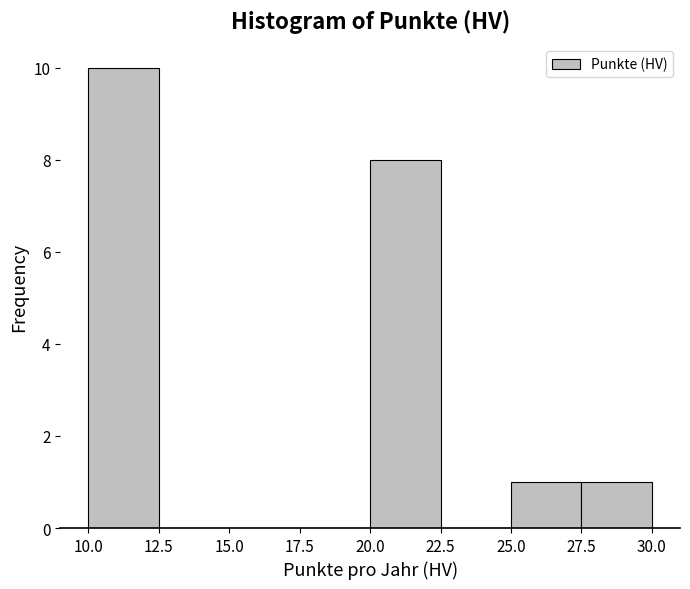

Reading left to right, transcribe this chart: for each bar, give the range it covers on the x-axis and its height. The values are not printed on the chart, so give them approximately, as read against the axis.

10.0 to 12.5: 10
12.5 to 15.0: 0
15.0 to 17.5: 0
17.5 to 20.0: 0
20.0 to 22.5: 8
22.5 to 25.0: 0
25.0 to 27.5: 1
27.5 to 30.0: 1